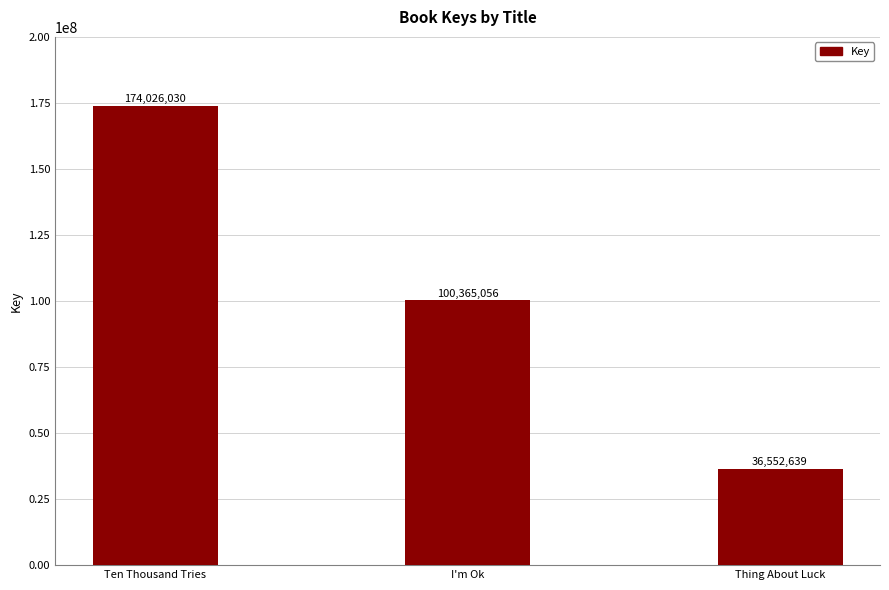

Reading left to right, extract all data points from this chart.

174026030	100365056	36552639